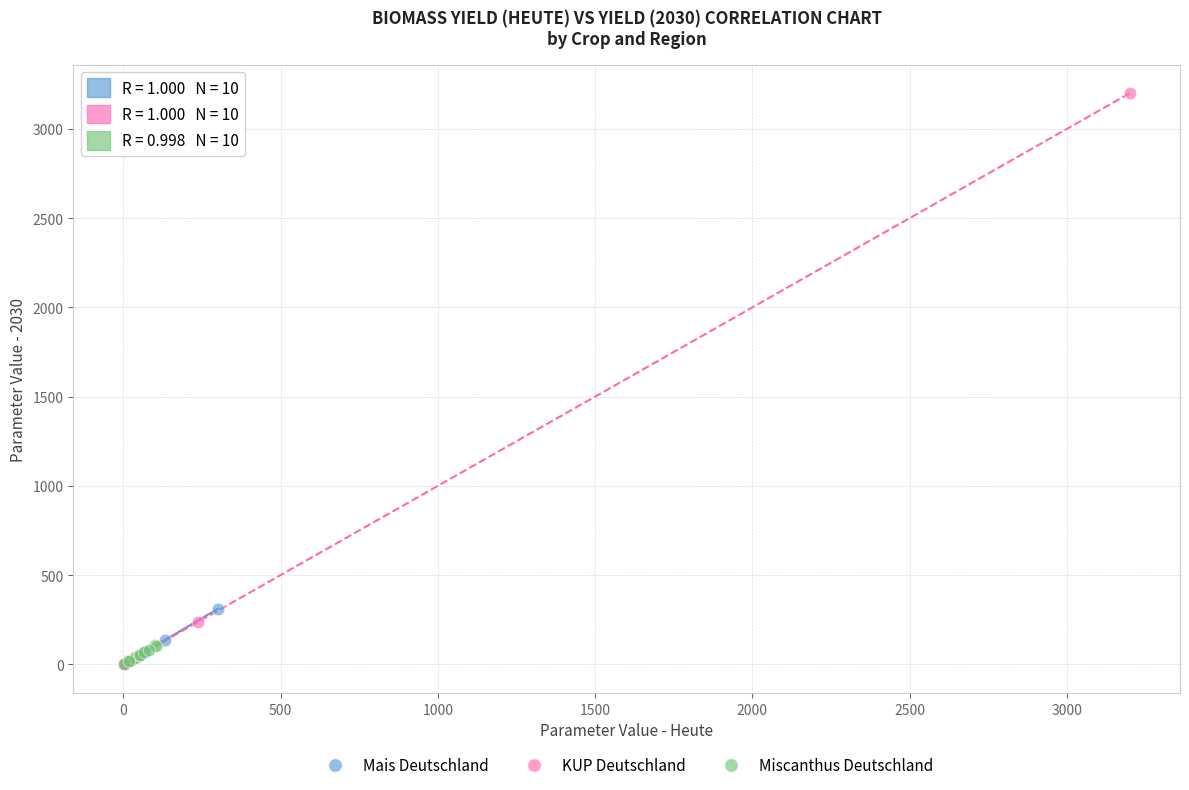

Which series has the largest Y range (max minus min)?

KUP Deutschland